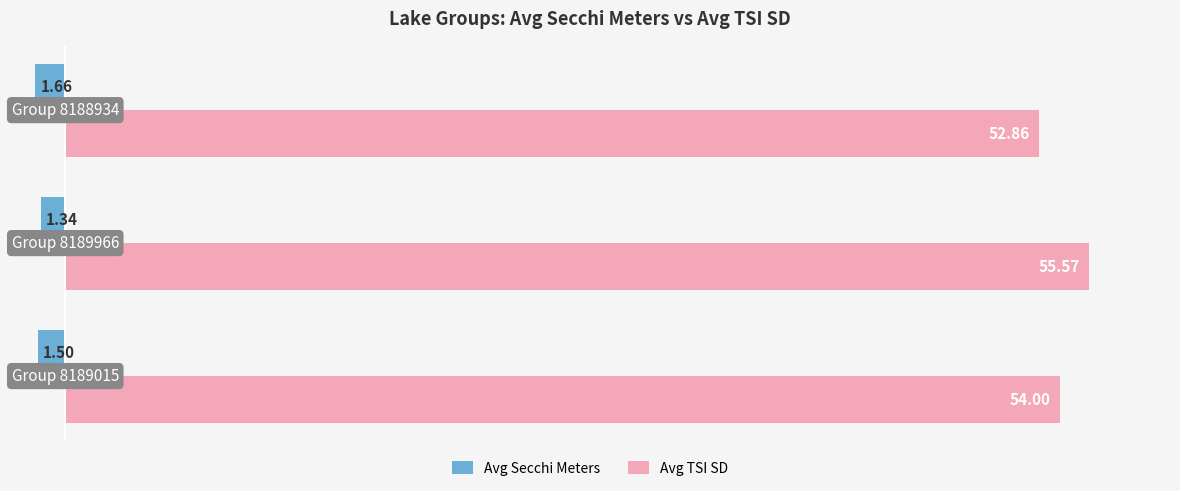

How many Avg TSI SD values are between 52 and 55?

2